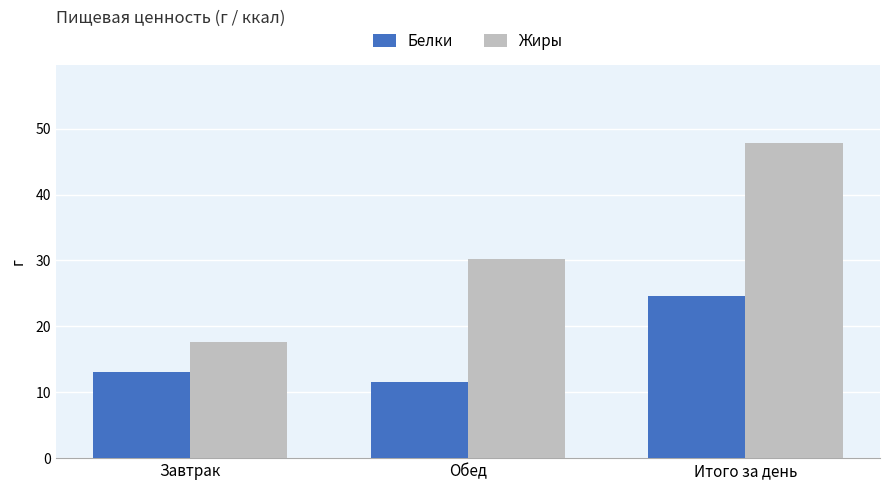

What is the minimum value for Белки?

11.6